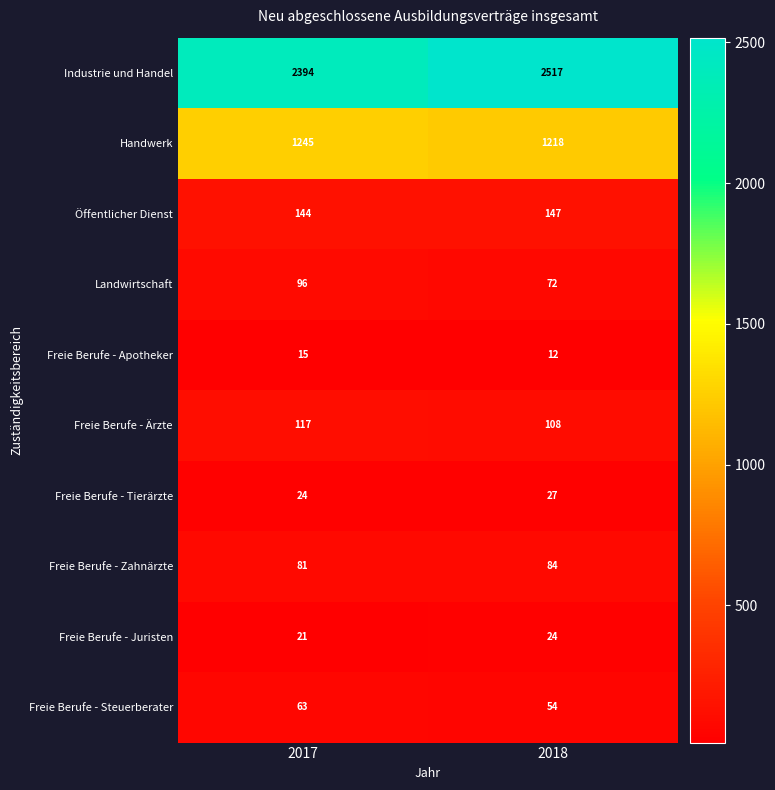

Which category has the lowest value in the Öffentlicher Dienst series?

2017